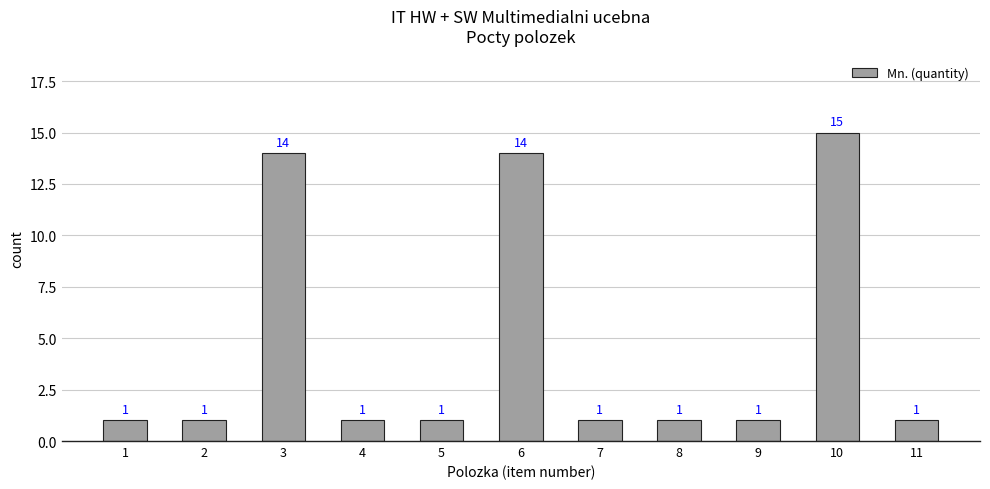

Reading left to right, extract all data points from this chart.

1=1	2=1	3=14	4=1	5=1	6=14	7=1	8=1	9=1	10=15	11=1